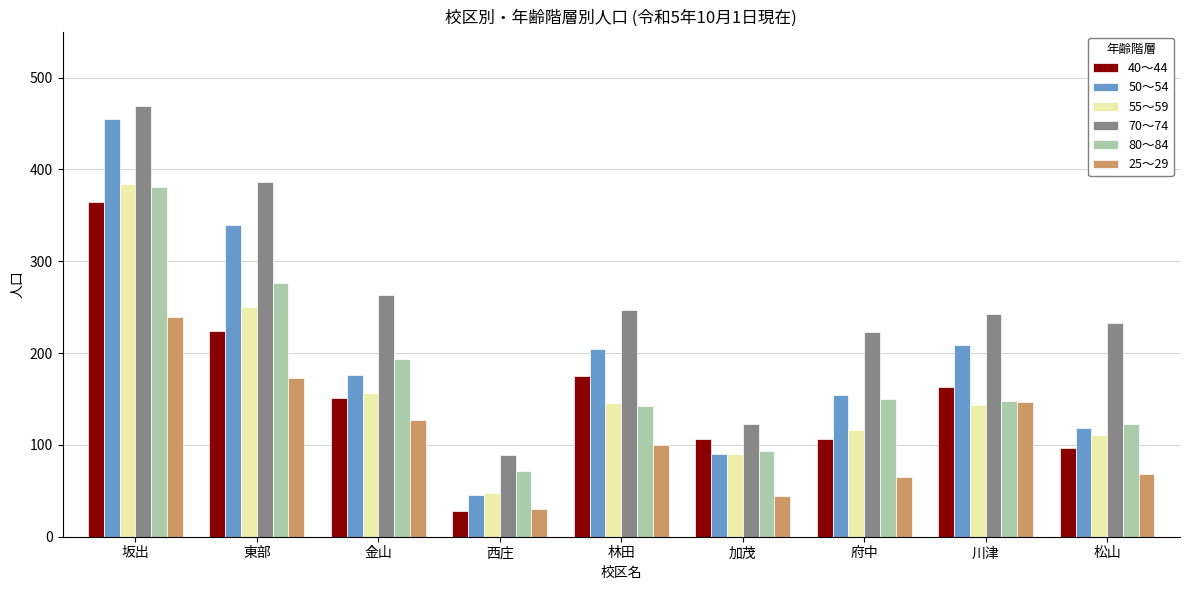

Are the bars grouped side by side (vs. stacked)?

Yes